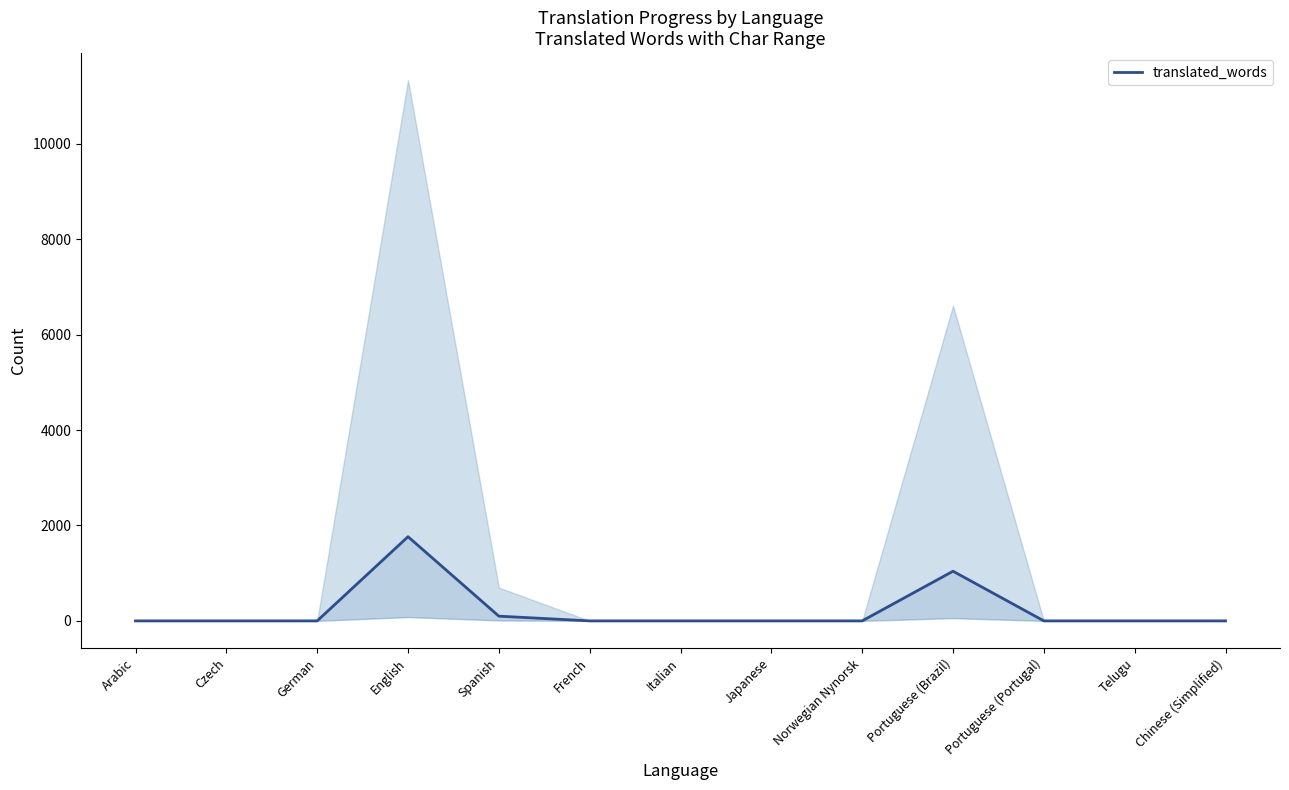

Reading right to left, list all the values displayed in this chart.

0	0	0	1041	0	0	0	0	99	1765	0	0	0